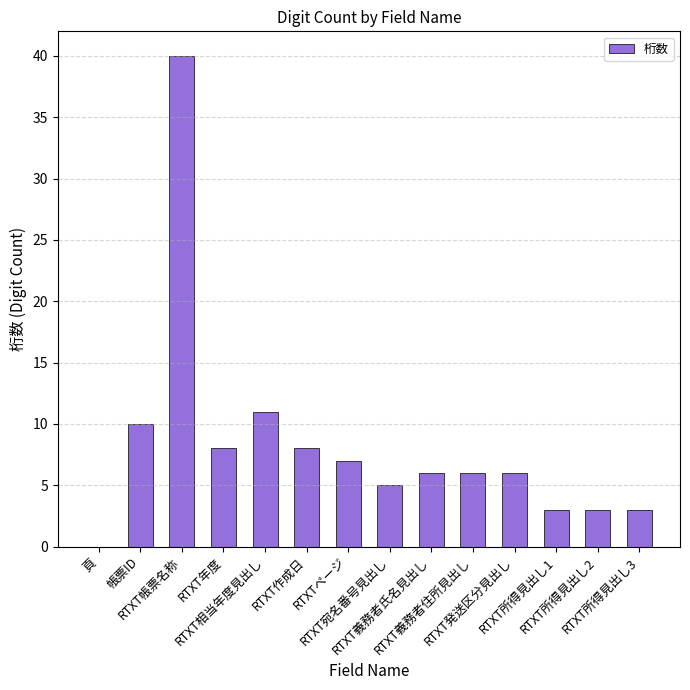

What is the sum of all values?

116